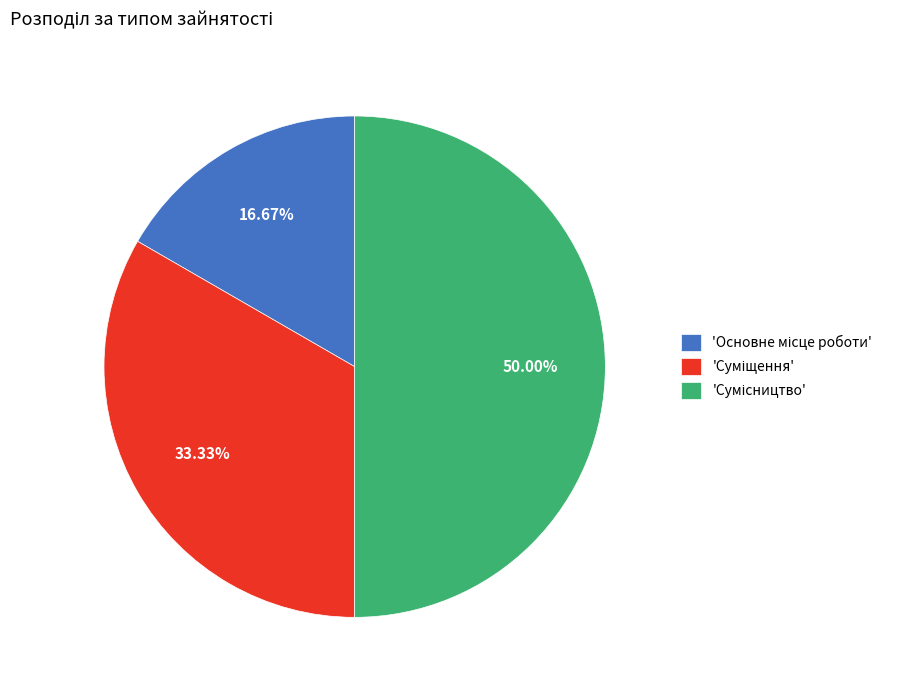

Count the number of slices in the pie.

3